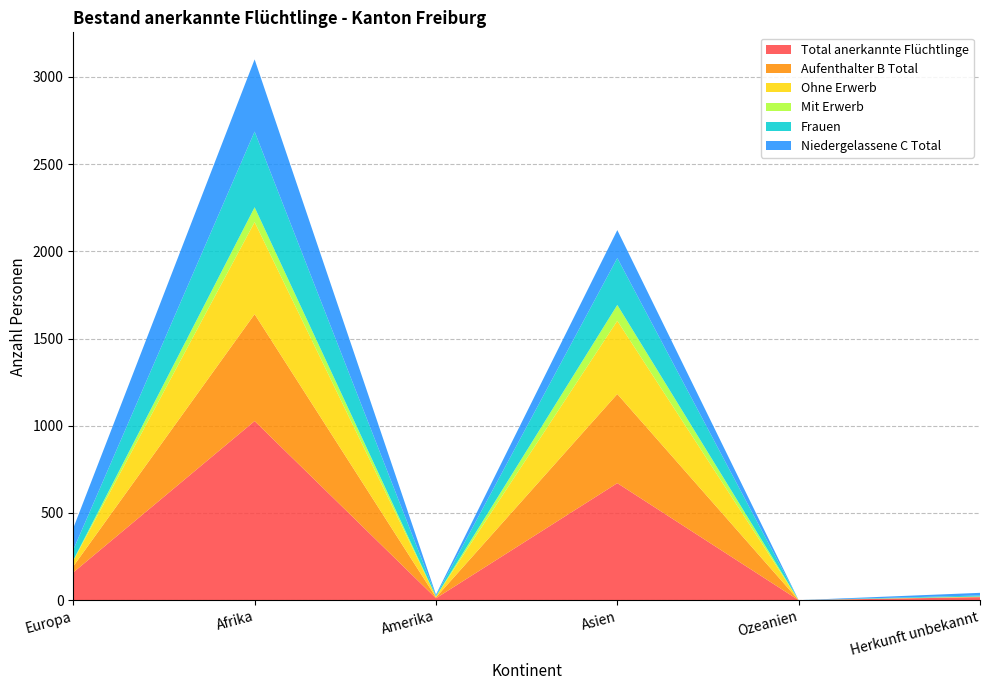

Reading left to right, transcribe all the data shown in this chart.

Total anerkannte Flüchtlinge: 159	1027	11	671	0	17
Aufenthalter B Total: 35	613	5	511	0	2
Ohne Erwerb: 32	528	5	420	0	1
Mit Erwerb: 3	85	0	91	0	1
Frauen: 60	434	5	269	0	6
Niedergelassene C Total: 124	414	6	160	0	15